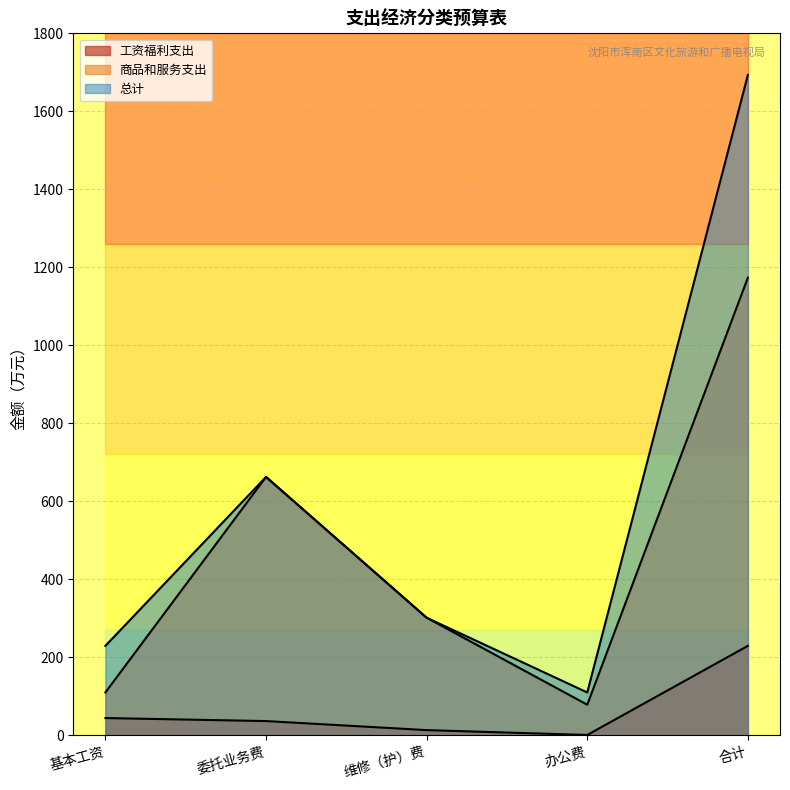

List the labels in order of 商品和服务支出 value, smallest first.

办公费, 基本工资, 维修（护）费, 委托业务费, 合计